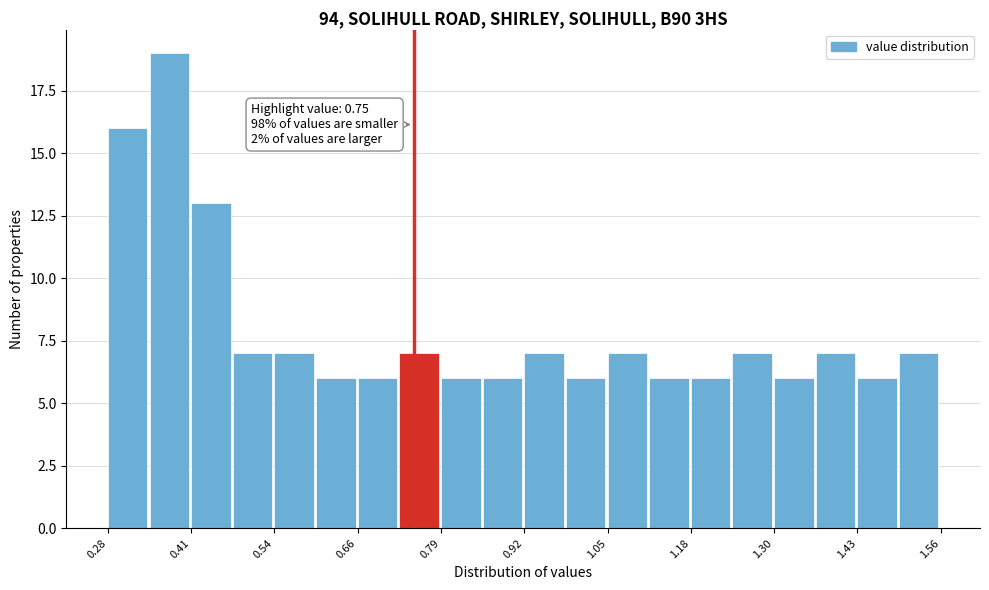

Around what value on the x-axis is the tallest bar? Give the approximate position of its centre, as read against the axis.

0.38